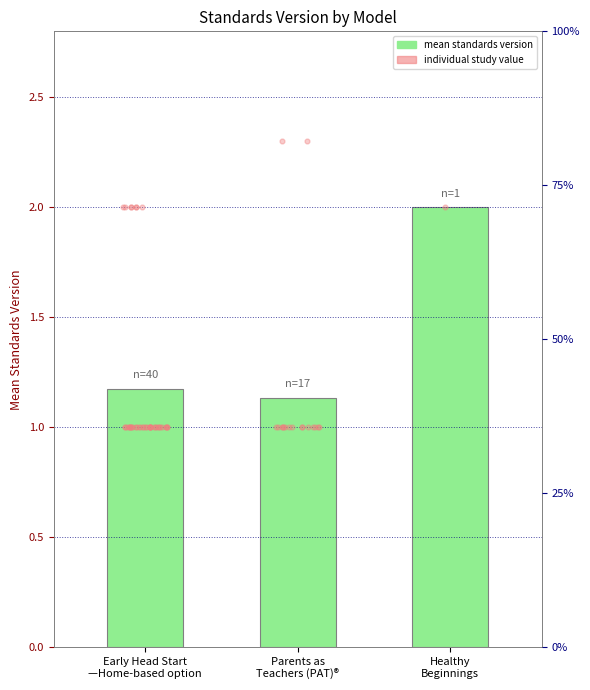

Approximately how many times larger is the value at Early Head Start
—Home-based option compared to Healthy
Beginnings?

0.6